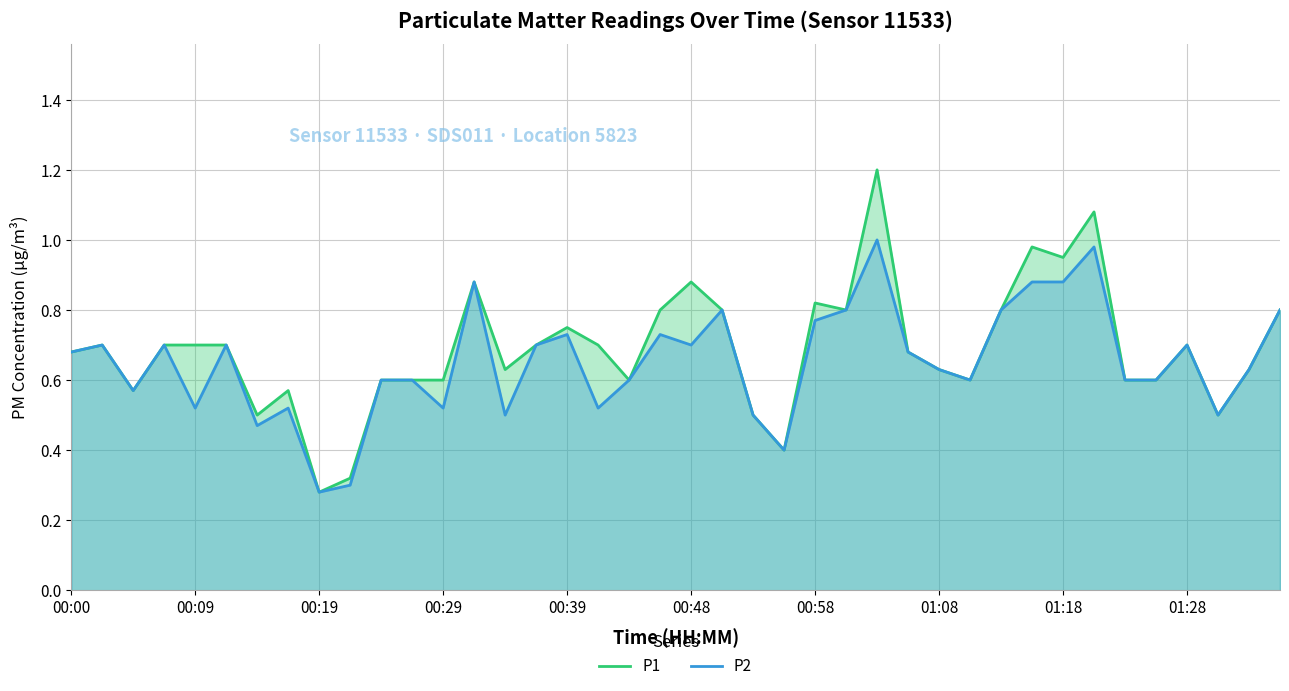

How many lines are shown in the chart?

2